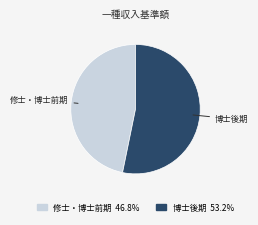

Is there a majority slice in this chart?

Yes